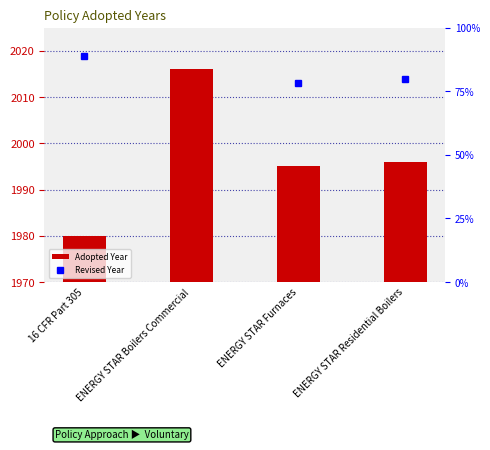

The chart shows a value of 14 at 16 CFR Part 305. True or false?

False